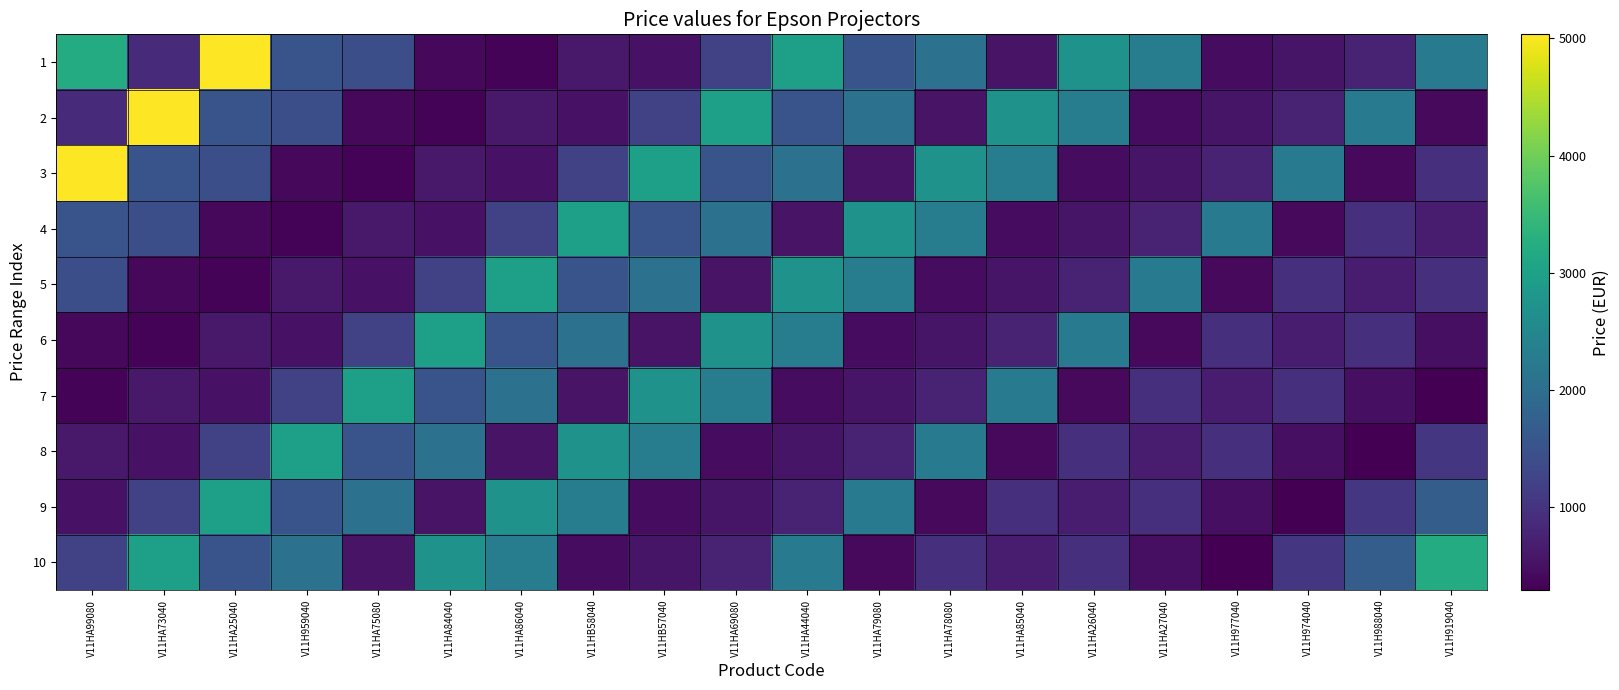

Reading left to right, list all the values displayed in this chart.

1: V11HA99080=3217.5	V11HA73040=852.5	V11HA25040=5034.7	V11H959040=1534.5	V11HA75080=1424.5	V11HA84040=399.0	V11HA86040=343.2	V11HB58040=614.9	V11HB57040=522.5	V11HA69080=1228.7	V11HA44040=2970.0	V11HA79080=1523.5	V11HA78080=2057.0	V11HA85040=545.0	V11HA26040=2720.0	V11HA27040=2290.0	V11H977040=460.0	V11H974040=565.0	V11H988040=745.0	V11H919040=2250.0
2: V11HA99080=852.5	V11HA73040=5034.7	V11HA25040=1534.5	V11H959040=1424.5	V11HA75080=399.0	V11HA84040=343.2	V11HA86040=614.9	V11HB58040=522.5	V11HB57040=1228.7	V11HA69080=2970.0	V11HA44040=1523.5	V11HA79080=2057.0	V11HA78080=545.0	V11HA85040=2720.0	V11HA26040=2290.0	V11HA27040=460.0	V11H977040=565.0	V11H974040=745.0	V11H988040=2250.0	V11H919040=419.7
3: V11HA99080=5034.7	V11HA73040=1534.5	V11HA25040=1424.5	V11H959040=399.0	V11HA75080=343.2	V11HA84040=614.9	V11HA86040=522.5	V11HB58040=1228.7	V11HB57040=2970.0	V11HA69080=1523.5	V11HA44040=2057.0	V11HA79080=545.0	V11HA78080=2720.0	V11HA85040=2290.0	V11HA26040=460.0	V11HA27040=565.0	V11H977040=745.0	V11H974040=2250.0	V11H988040=419.7	V11H919040=950.0
4: V11HA99080=1534.5	V11HA73040=1424.5	V11HA25040=399.0	V11H959040=343.2	V11HA75080=614.9	V11HA84040=522.5	V11HA86040=1228.7	V11HB58040=2970.0	V11HB57040=1523.5	V11HA69080=2057.0	V11HA44040=545.0	V11HA79080=2720.0	V11HA78080=2290.0	V11HA85040=460.0	V11HA26040=565.0	V11HA27040=745.0	V11H977040=2250.0	V11H974040=419.7	V11H988040=950.0	V11H919040=654.0
5: V11HA99080=1424.5	V11HA73040=399.0	V11HA25040=343.2	V11H959040=614.9	V11HA75080=522.5	V11HA84040=1228.7	V11HA86040=2970.0	V11HB58040=1523.5	V11HB57040=2057.0	V11HA69080=545.0	V11HA44040=2720.0	V11HA79080=2290.0	V11HA78080=460.0	V11HA85040=565.0	V11HA26040=745.0	V11HA27040=2250.0	V11H977040=419.7	V11H974040=950.0	V11H988040=654.0	V11H919040=950.0
6: V11HA99080=399.0	V11HA73040=343.2	V11HA25040=614.9	V11H959040=522.5	V11HA75080=1228.7	V11HA84040=2970.0	V11HA86040=1523.5	V11HB58040=2057.0	V11HB57040=545.0	V11HA69080=2720.0	V11HA44040=2290.0	V11HA79080=460.0	V11HA78080=565.0	V11HA85040=745.0	V11HA26040=2250.0	V11HA27040=419.7	V11H977040=950.0	V11H974040=654.0	V11H988040=950.0	V11H919040=495.0
7: V11HA99080=343.2	V11HA73040=614.9	V11HA25040=522.5	V11H959040=1228.7	V11HA75080=2970.0	V11HA84040=1523.5	V11HA86040=2057.0	V11HB58040=545.0	V11HB57040=2720.0	V11HA69080=2290.0	V11HA44040=460.0	V11HA79080=565.0	V11HA78080=745.0	V11HA85040=2250.0	V11HA26040=419.7	V11HA27040=950.0	V11H977040=654.0	V11H974040=950.0	V11H988040=495.0	V11H919040=295.0
8: V11HA99080=614.9	V11HA73040=522.5	V11HA25040=1228.7	V11H959040=2970.0	V11HA75080=1523.5	V11HA84040=2057.0	V11HA86040=545.0	V11HB58040=2720.0	V11HB57040=2290.0	V11HA69080=460.0	V11HA44040=565.0	V11HA79080=745.0	V11HA78080=2250.0	V11HA85040=419.7	V11HA26040=950.0	V11HA27040=654.0	V11H977040=950.0	V11H974040=495.0	V11H988040=295.0	V11H919040=1050.0
9: V11HA99080=522.5	V11HA73040=1228.7	V11HA25040=2970.0	V11H959040=1523.5	V11HA75080=2057.0	V11HA84040=545.0	V11HA86040=2720.0	V11HB58040=2290.0	V11HB57040=460.0	V11HA69080=565.0	V11HA44040=745.0	V11HA79080=2250.0	V11HA78080=419.7	V11HA85040=950.0	V11HA26040=654.0	V11HA27040=950.0	V11H977040=495.0	V11H974040=295.0	V11H988040=1050.0	V11H919040=1695.0
10: V11HA99080=1228.7	V11HA73040=2970.0	V11HA25040=1523.5	V11H959040=2057.0	V11HA75080=545.0	V11HA84040=2720.0	V11HA86040=2290.0	V11HB58040=460.0	V11HB57040=565.0	V11HA69080=745.0	V11HA44040=2250.0	V11HA79080=419.7	V11HA78080=950.0	V11HA85040=654.0	V11HA26040=950.0	V11HA27040=495.0	V11H977040=295.0	V11H974040=1050.0	V11H988040=1695.0	V11H919040=3217.5